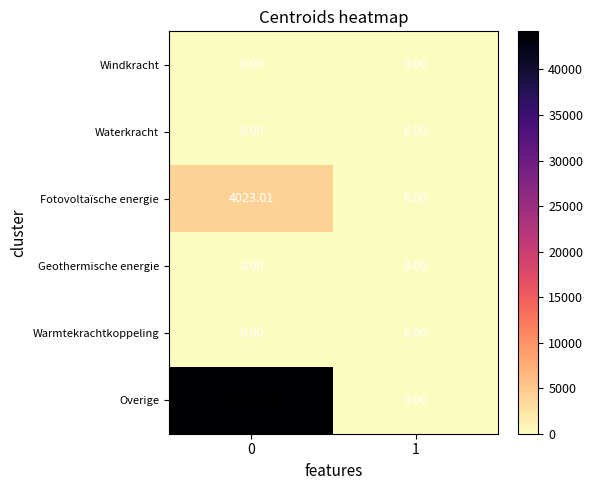

What is the spread (max minus min) of values at 0?

44190.0